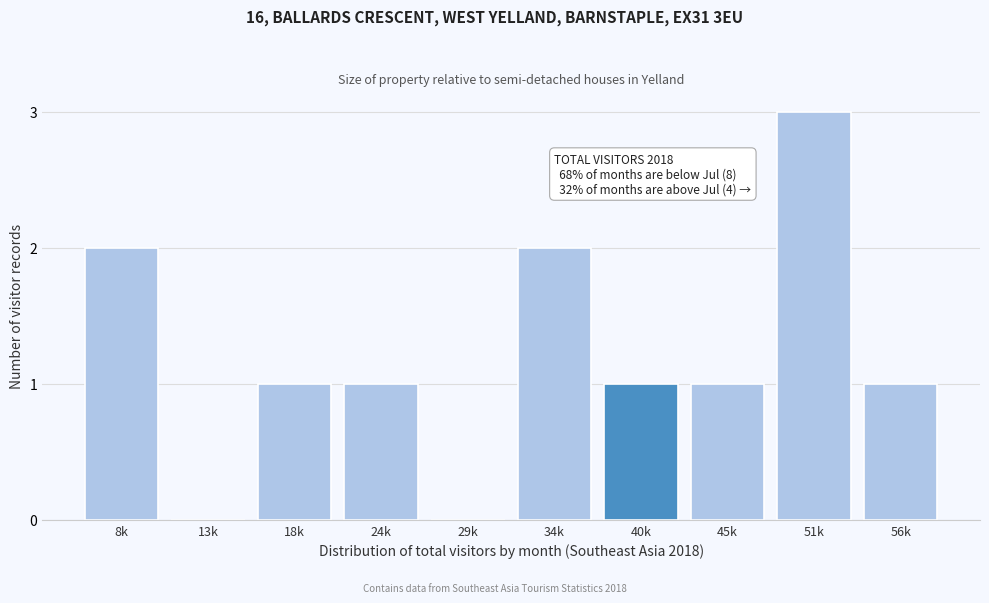

Reading left to right, extract all data points from this chart.

8k=2	13k=0	18k=1	24k=1	29k=0	34k=2	40k=1	45k=1	51k=3	56k=1